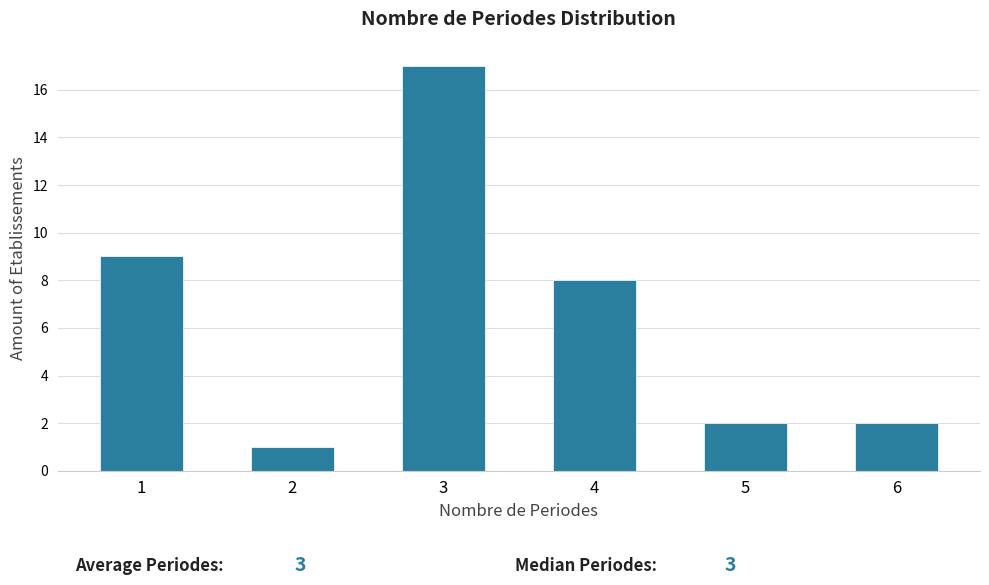

Reading left to right, what are all the values shown in this chart?

1=9	2=1	3=17	4=8	5=2	6=2